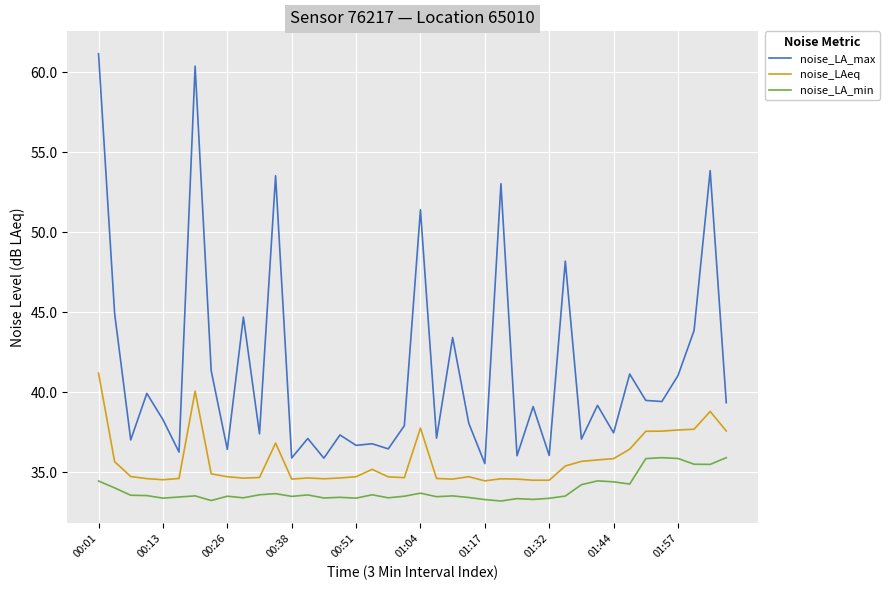

Rank the series by their maximum value, from lowest to highest.

noise_LA_min, noise_LAeq, noise_LA_max